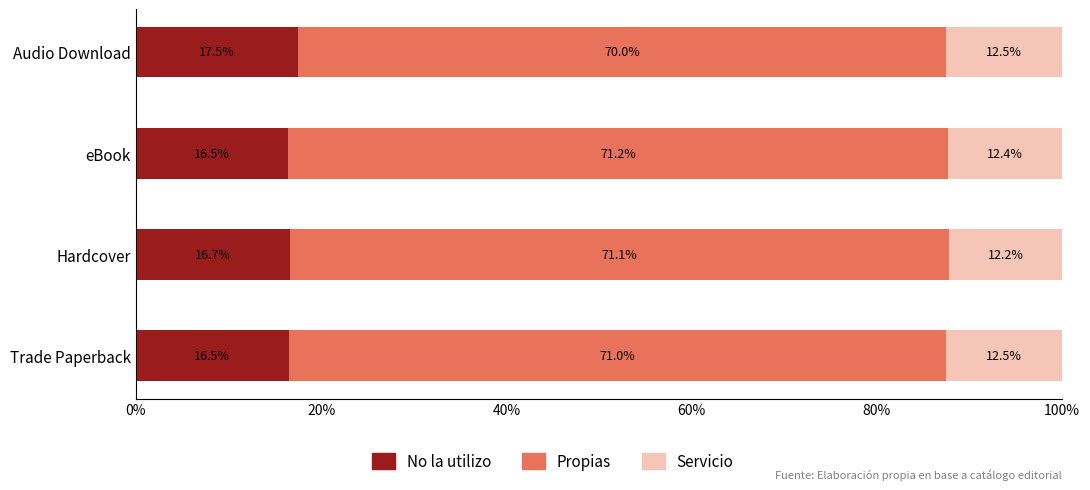

What are all the series names shown in the legend?

No la utilizo, Propias, Servicio